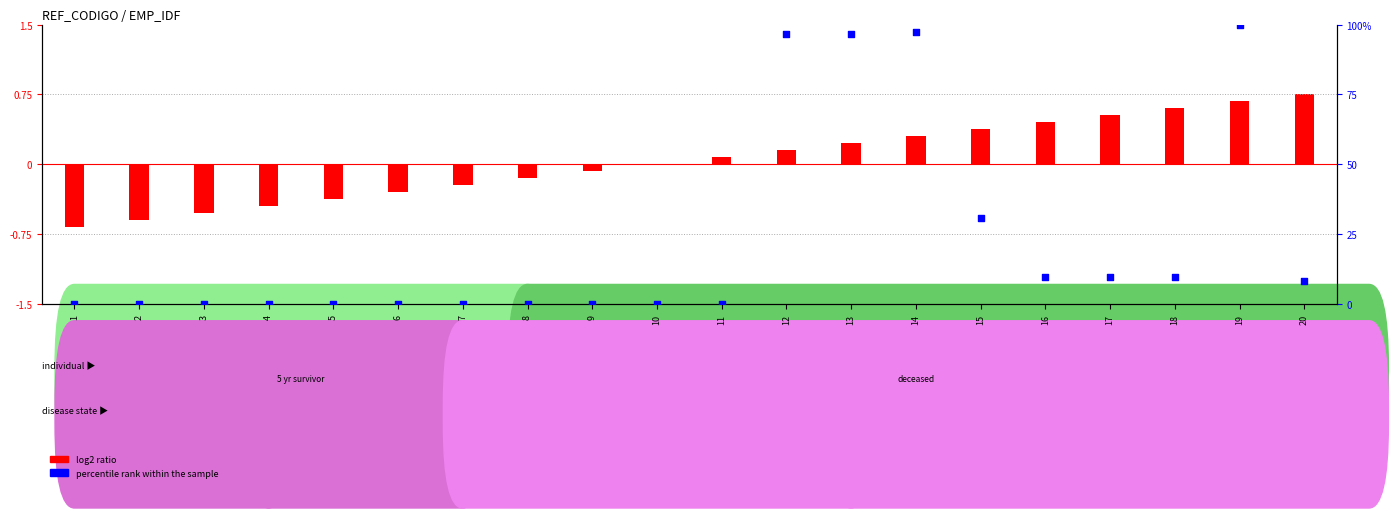

What is the change in value from 1 to 14?

+97.2